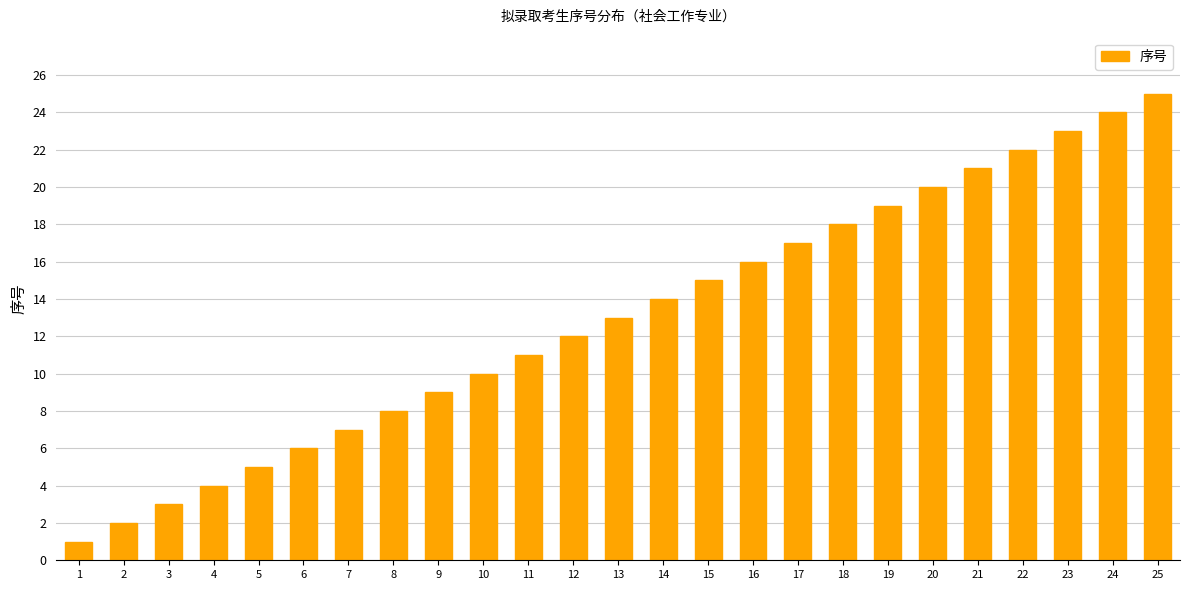

How many data points does each series have?

25